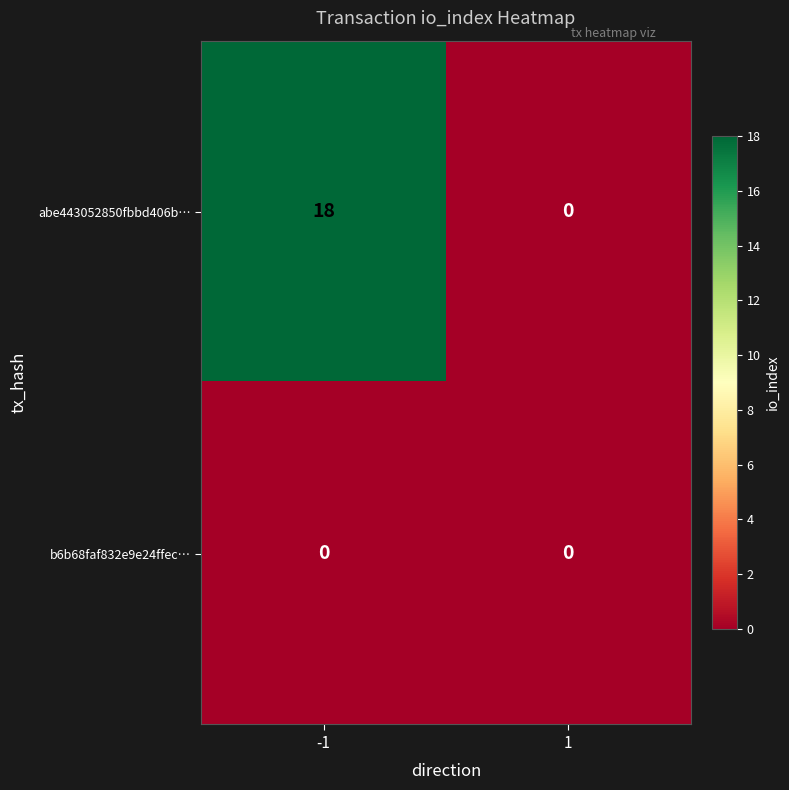

Between -1 and 1, which series saw the biggest shift?

abe443052850fbbd406b…